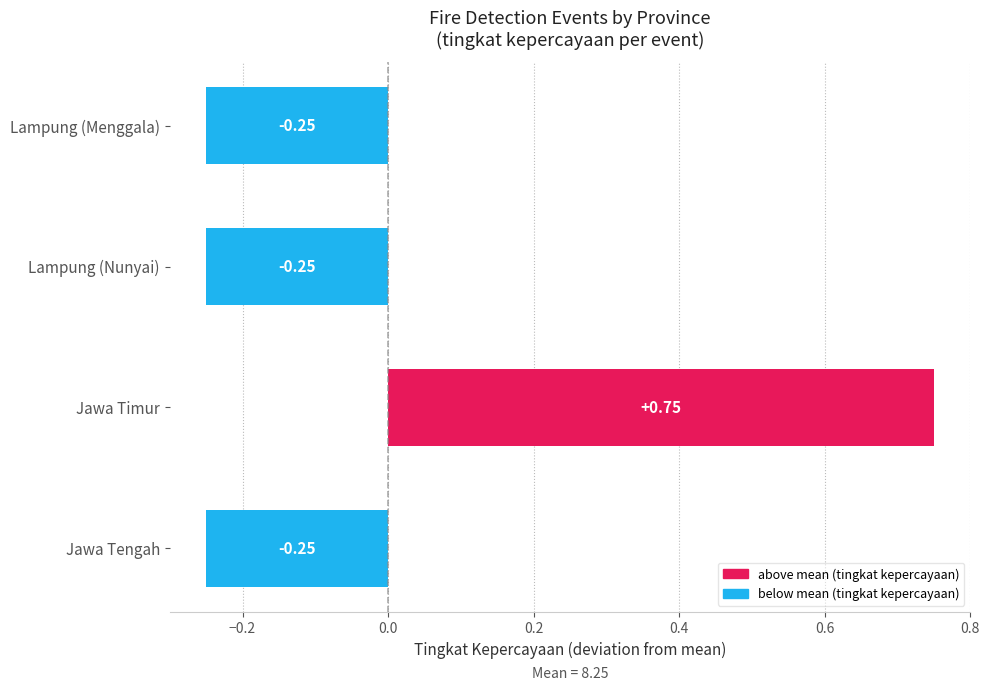

What is the change in value from Jawa Tengah to Jawa Timur?

+1.0